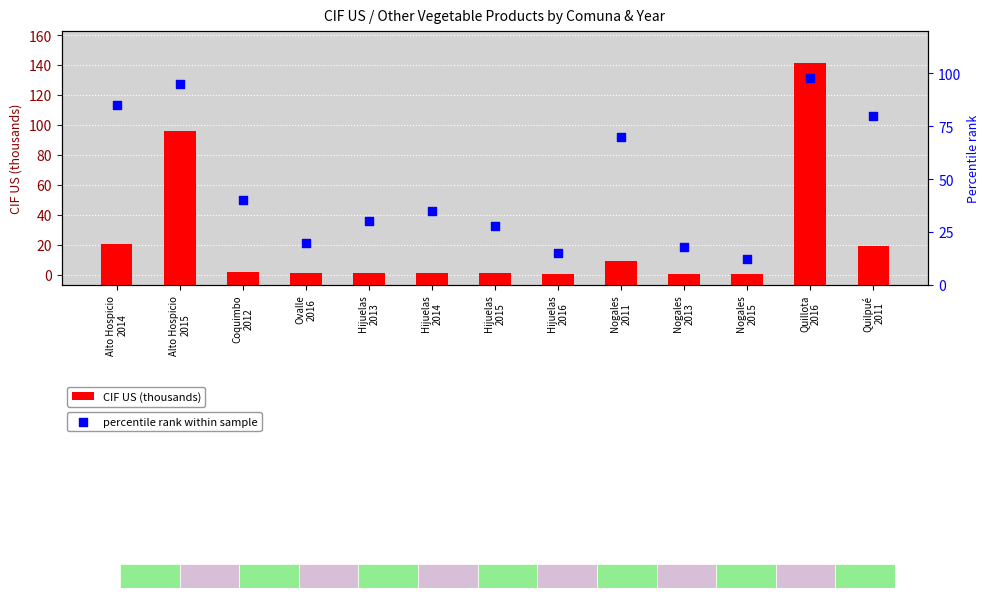

Which series reaches the minimum Y coordinate?

CIF US (thousands)